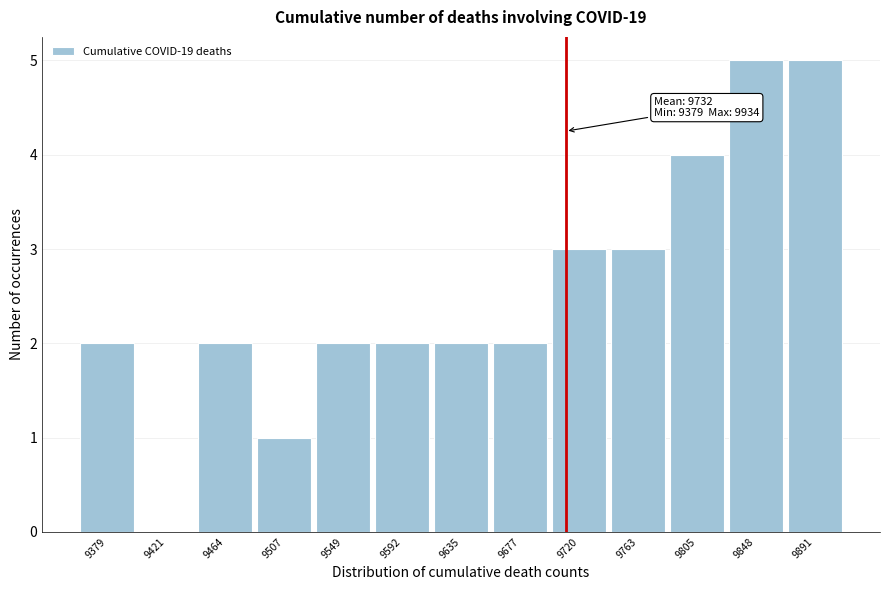

Reading right to left, extract all data points from this chart.

9891=5	9848=5	9805=4	9763=3	9720=3	9677=2	9635=2	9592=2	9549=2	9507=1	9464=2	9421=0	9379=2